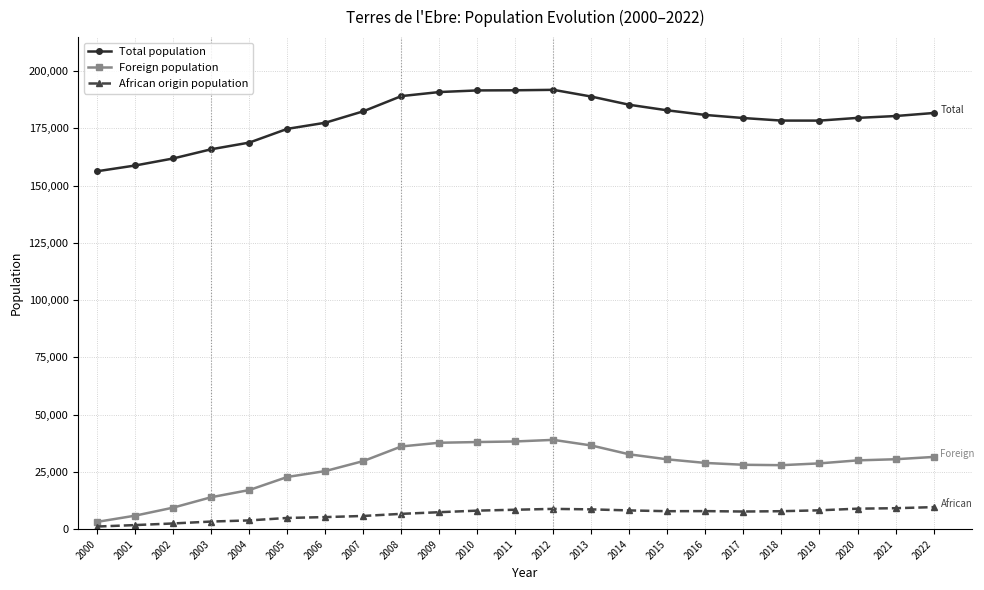

What are all the series names shown in the legend?

Total population, Foreign population, African origin population